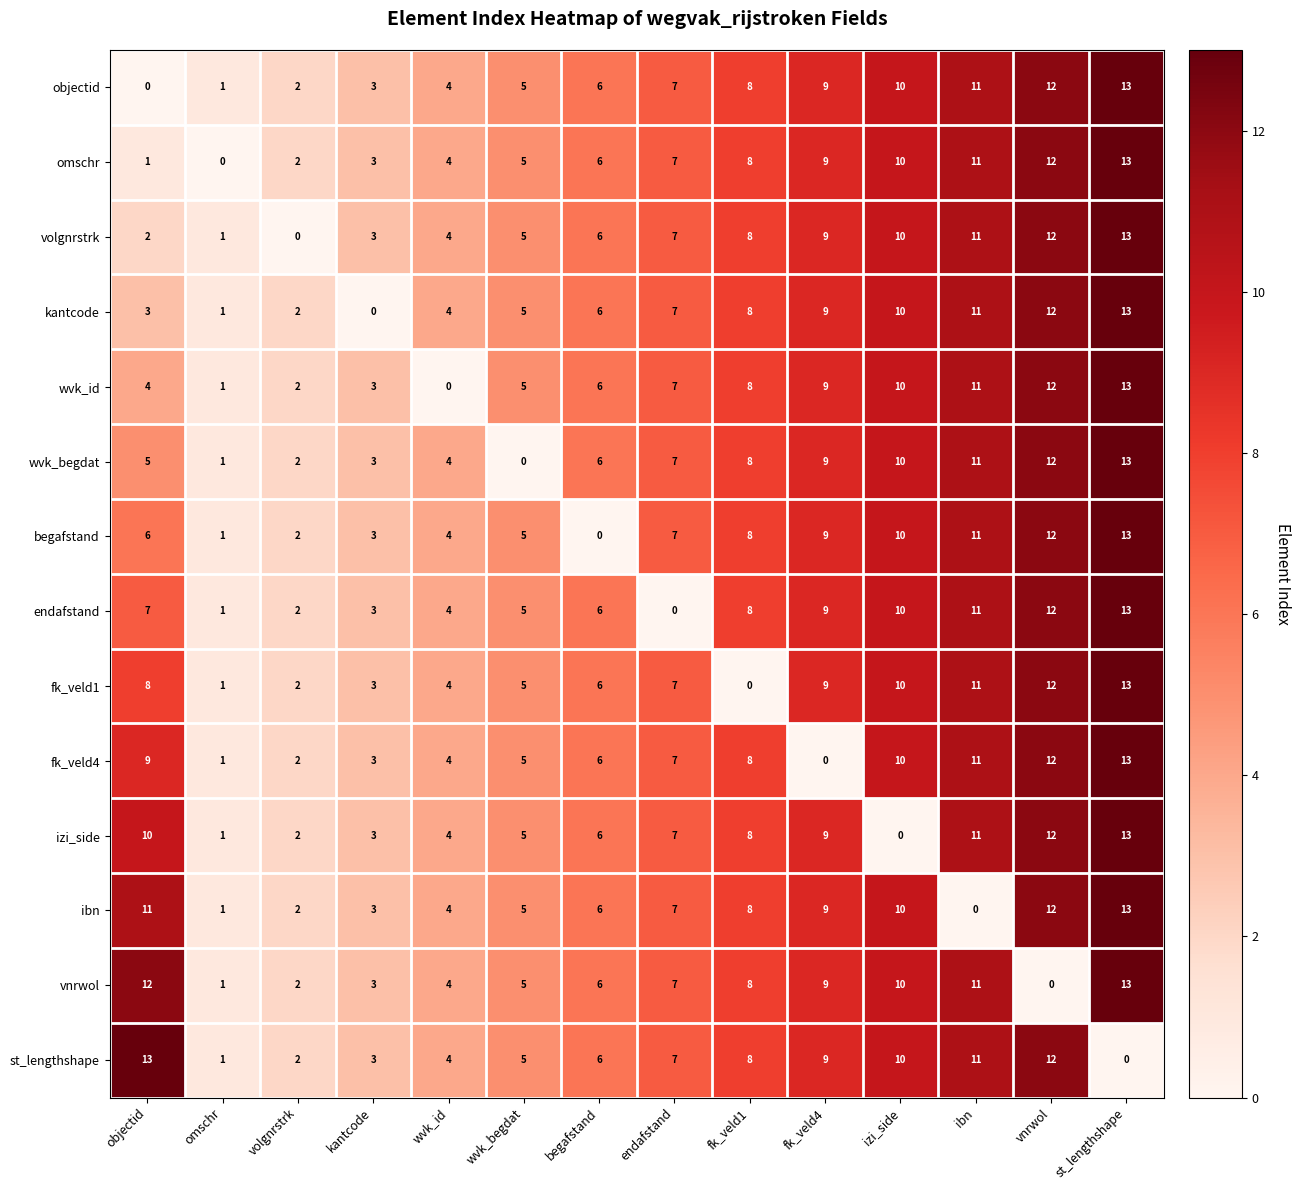

How many distinct data groups are displayed?

14